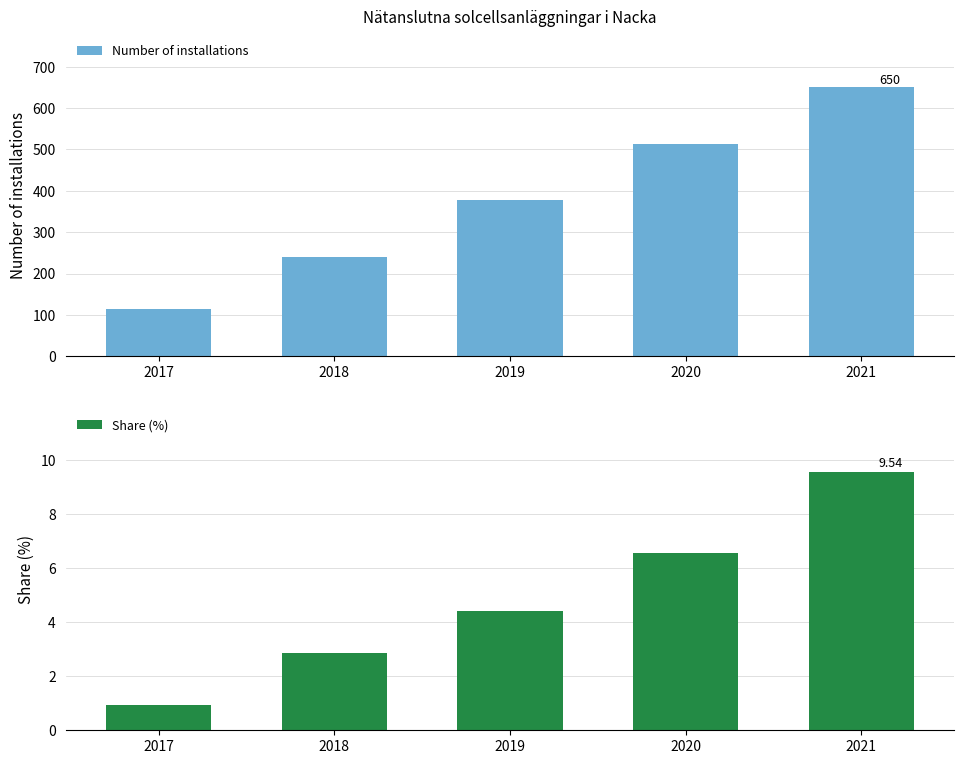

Rank the series by their maximum value, from highest to lowest.

Number of installations, Share (%)